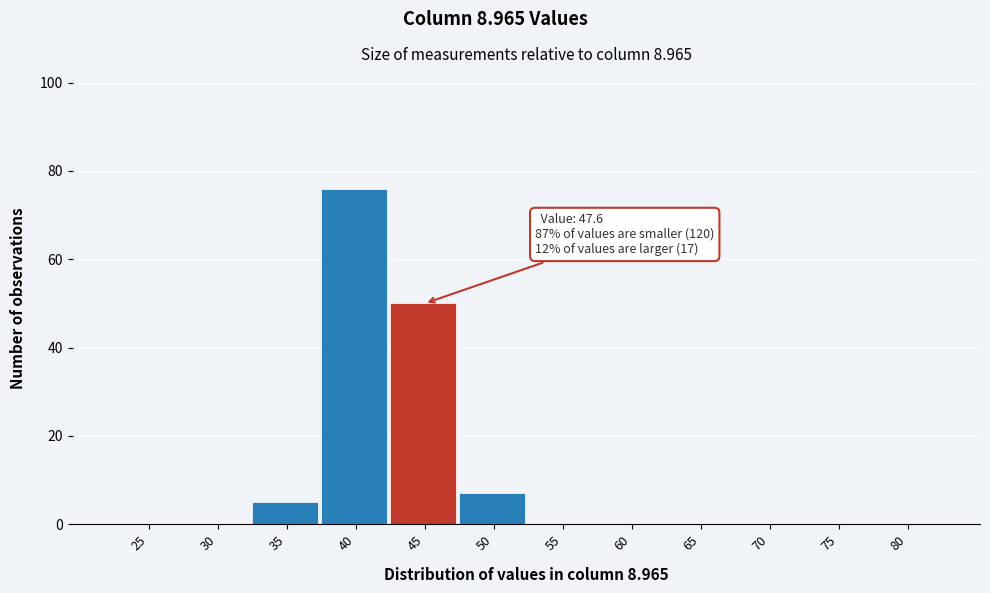

Reading left to right, what are all the values shown in this chart?

25=0	30=0	35=5	40=76	45=50	50=7	55=0	60=0	65=0	70=0	75=0	80=0